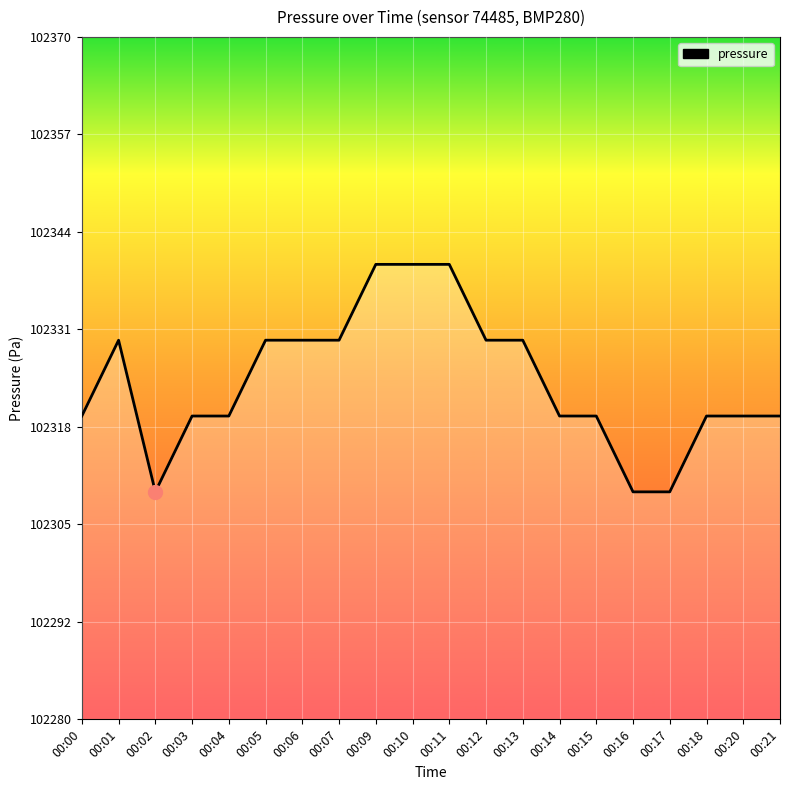

At which category does the data reach its first local peak?

00:01